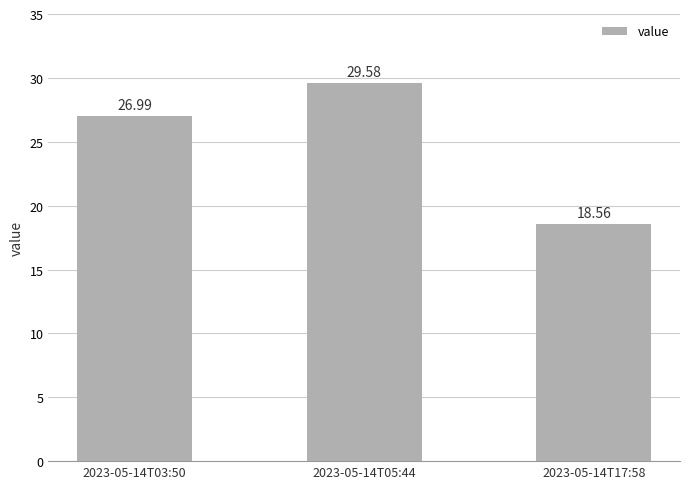

What is the ratio of the value at 2023-05-14T03:50 to the value at 2023-05-14T17:58?

1.5